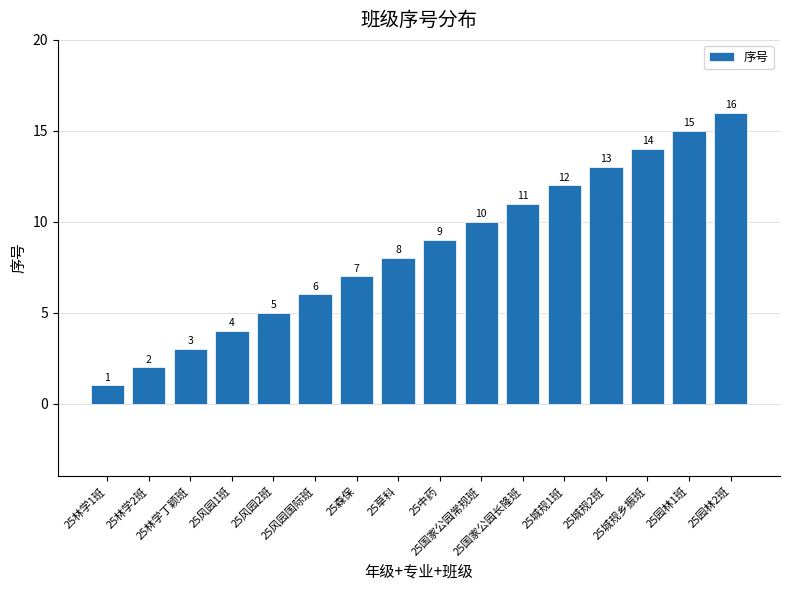

What is the change in value from 25国家公园常规班 to 25园林1班?

+5